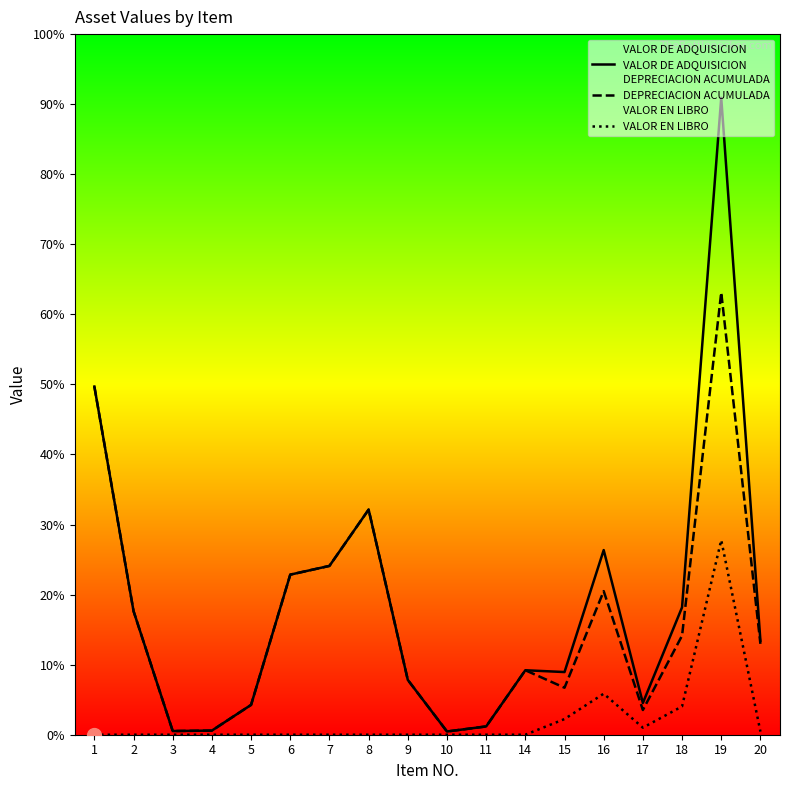

Which series has the largest total across all categories?

VALOR DE ADQUISICION